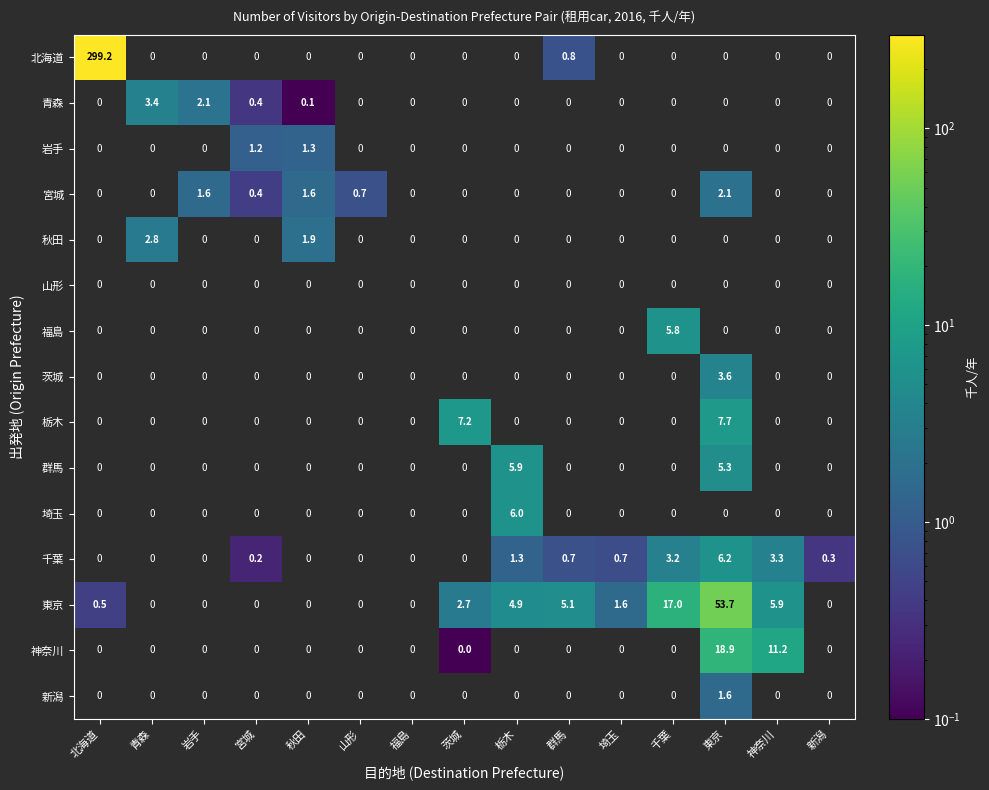

Is it true that 山形 equals 0.0 at 千葉?

True